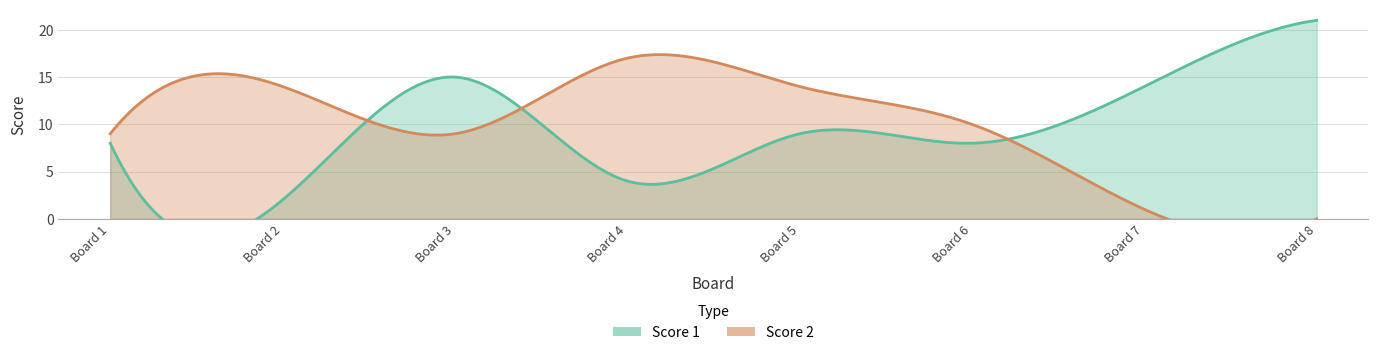

What is the value of the Score 1 point at the 1st from the left?

8